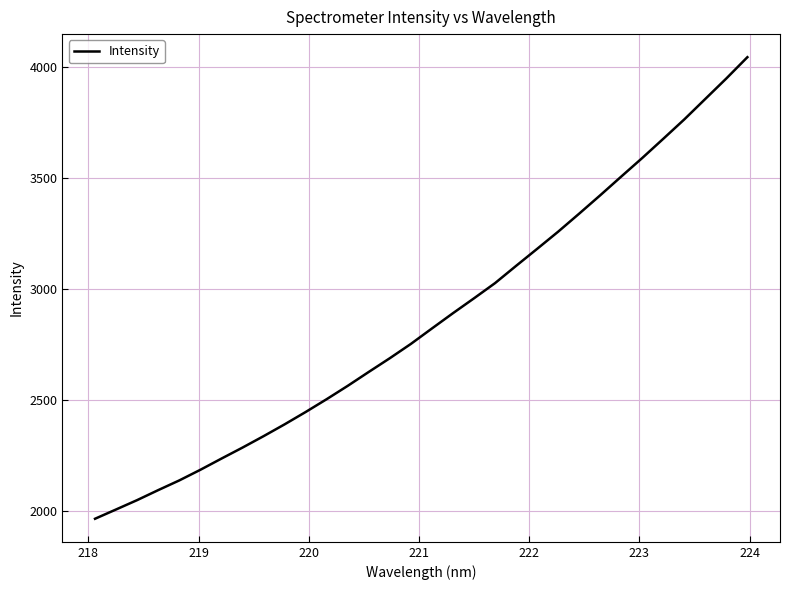

What is the greatest value displayed?

4046.2